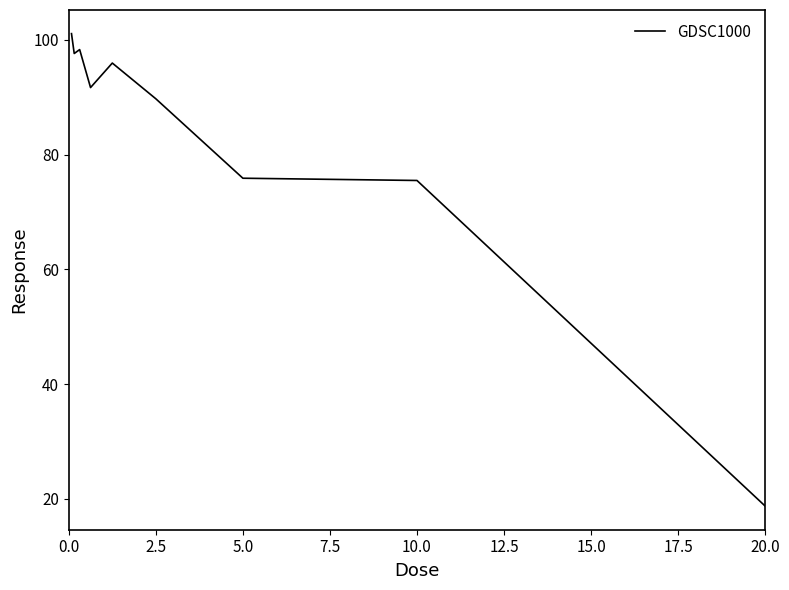

What is the smallest value displayed?

18.7